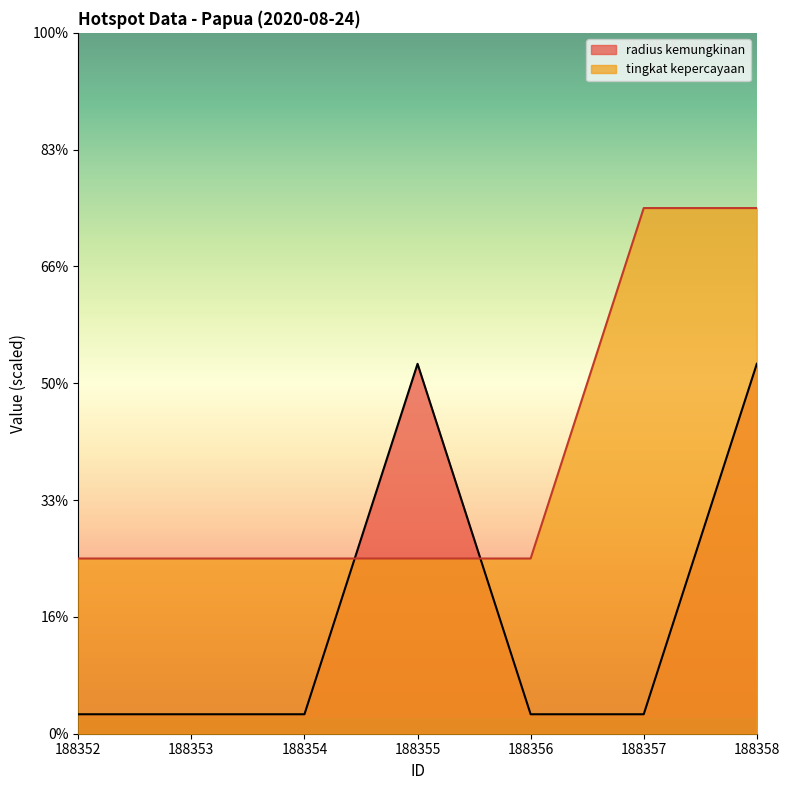

What is the difference between the second highest and second lowest values in the tingkat kepercayaan series?

1800.0